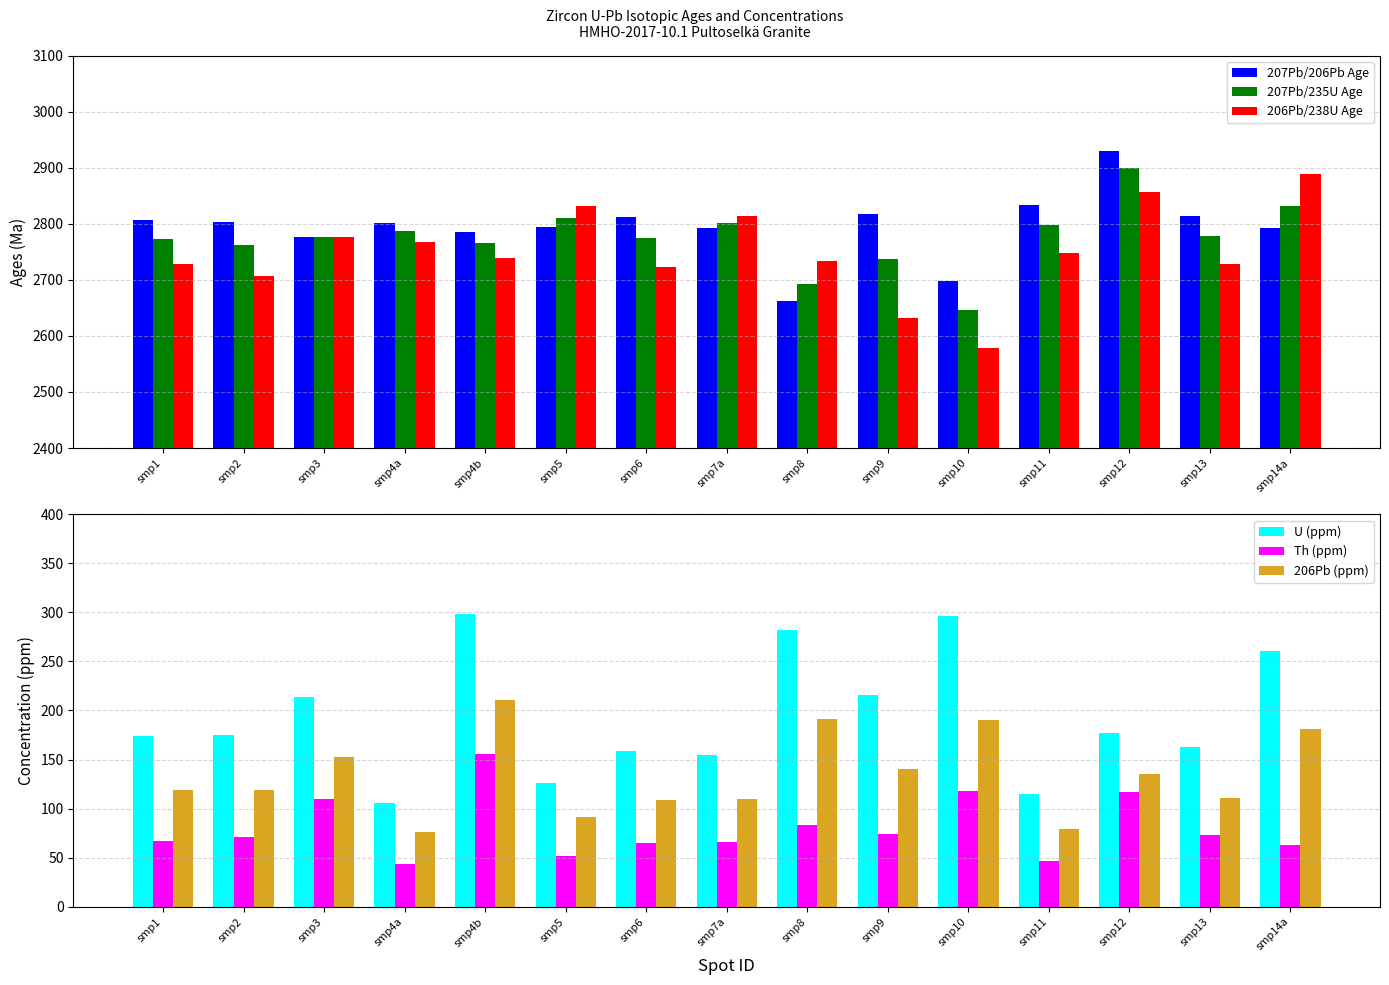

At which category is the sum across all series the highest?

smp12